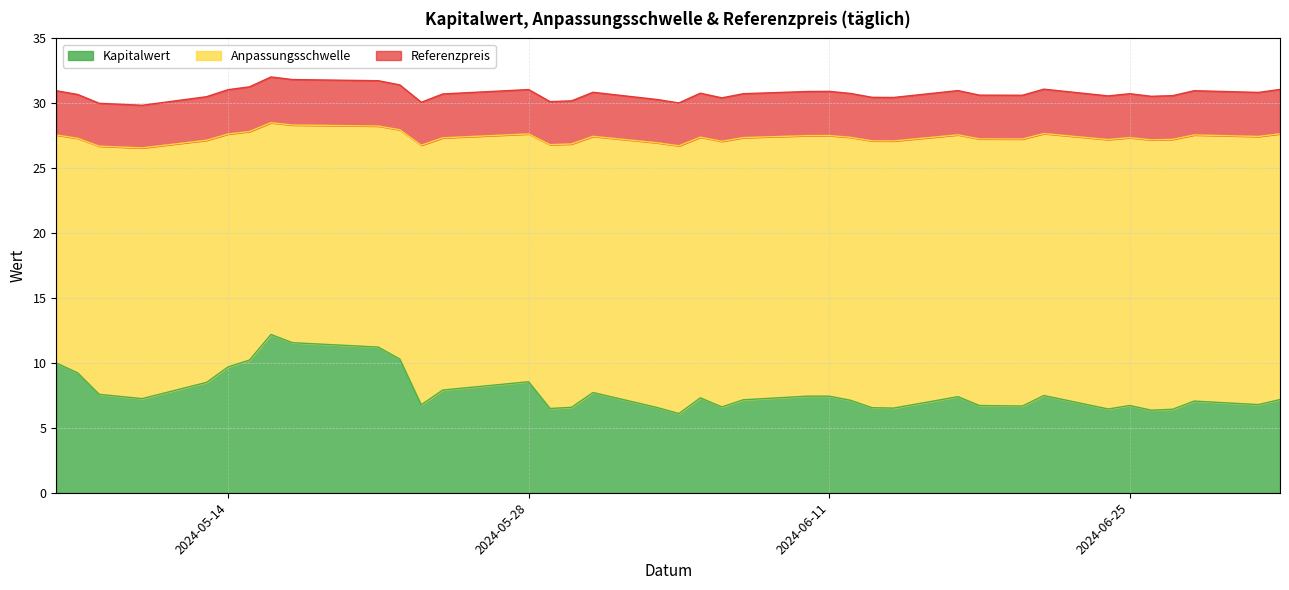

Which has a higher value, 2024-06-05 or 2024-05-28?

2024-05-28